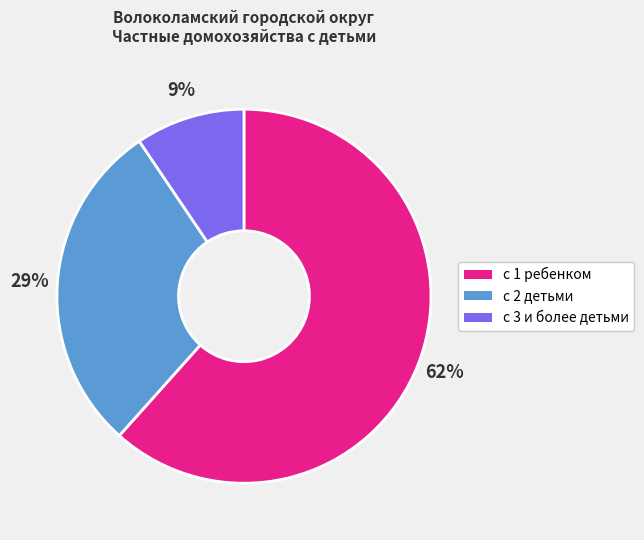

Between с 2 детьми and с 3 и более детьми, which is larger?

с 2 детьми